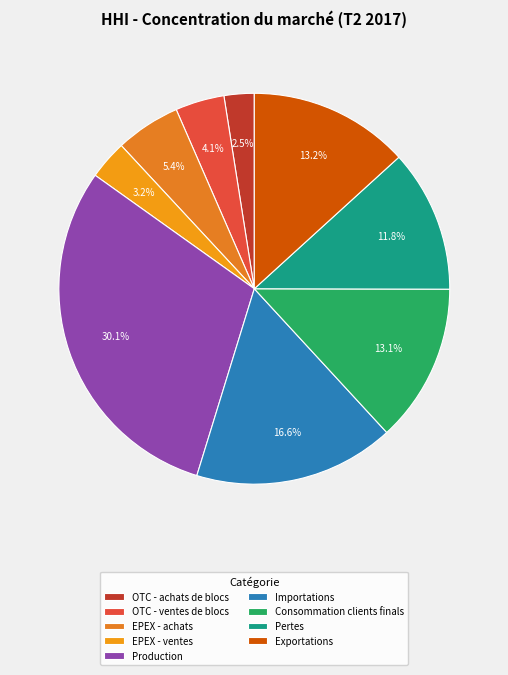

Is it true that Exportations is 19% of the pie?

False